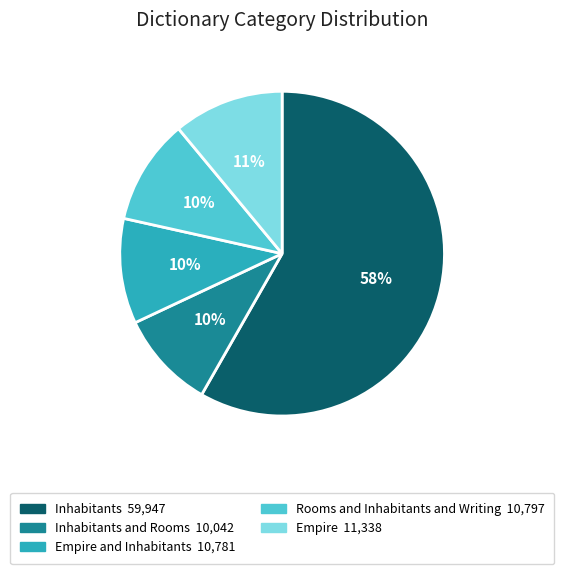

Is there any slice that represents more than half of the pie?

Yes